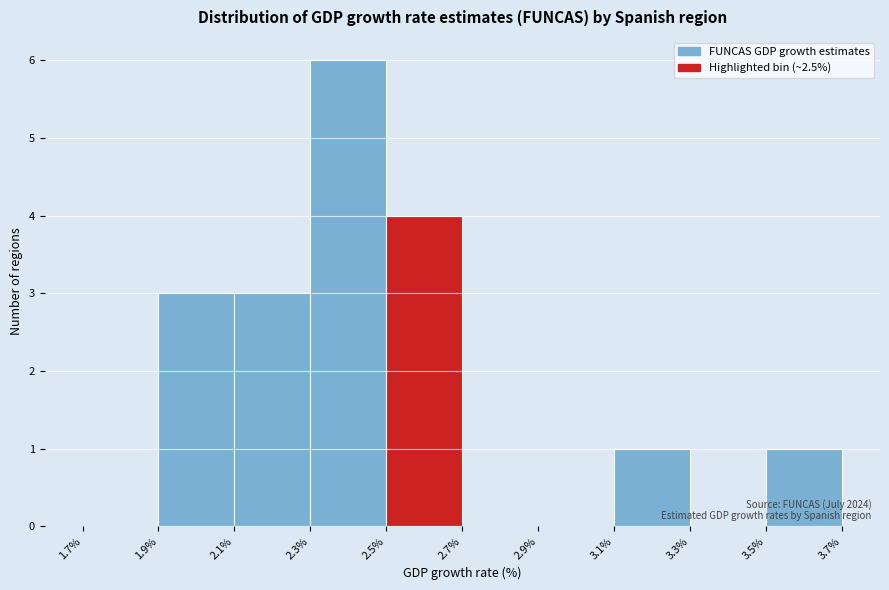

Over which range of the x-axis is the bar tallest?

2.3% to 2.5%